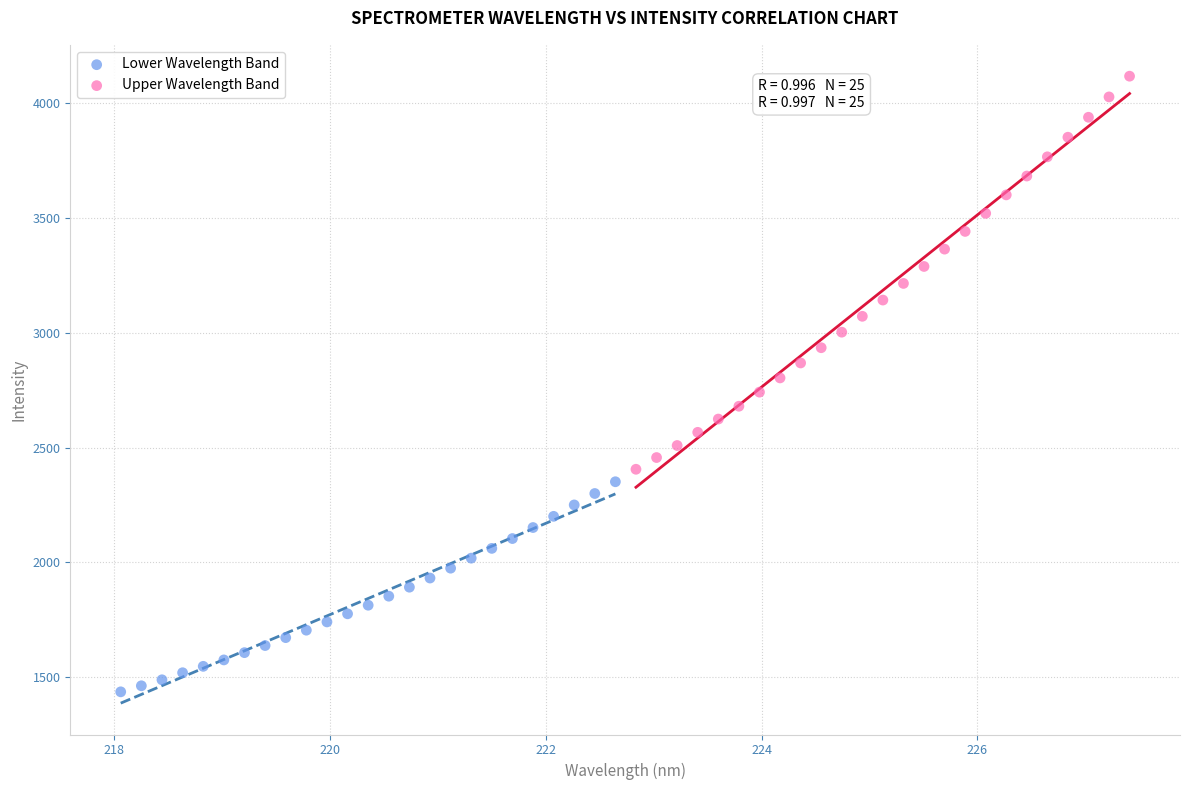

Which series reaches the maximum Y coordinate?

Upper Wavelength Band